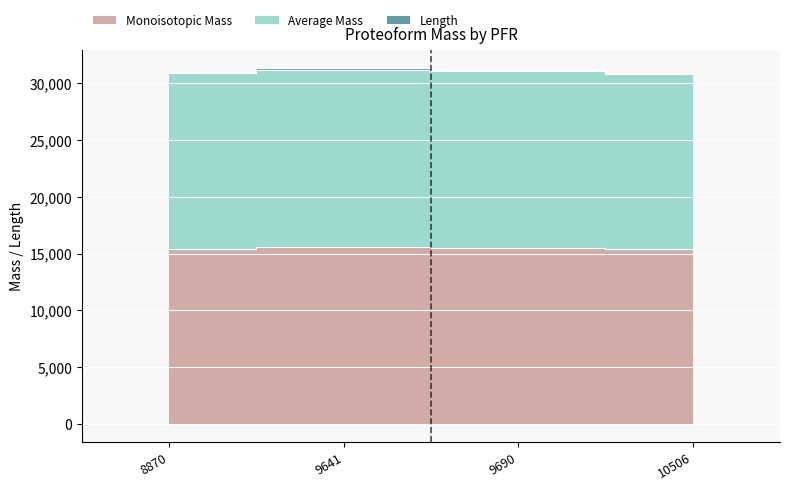

True or false: Monoisotopic Mass and Average Mass intersect in this chart.

False